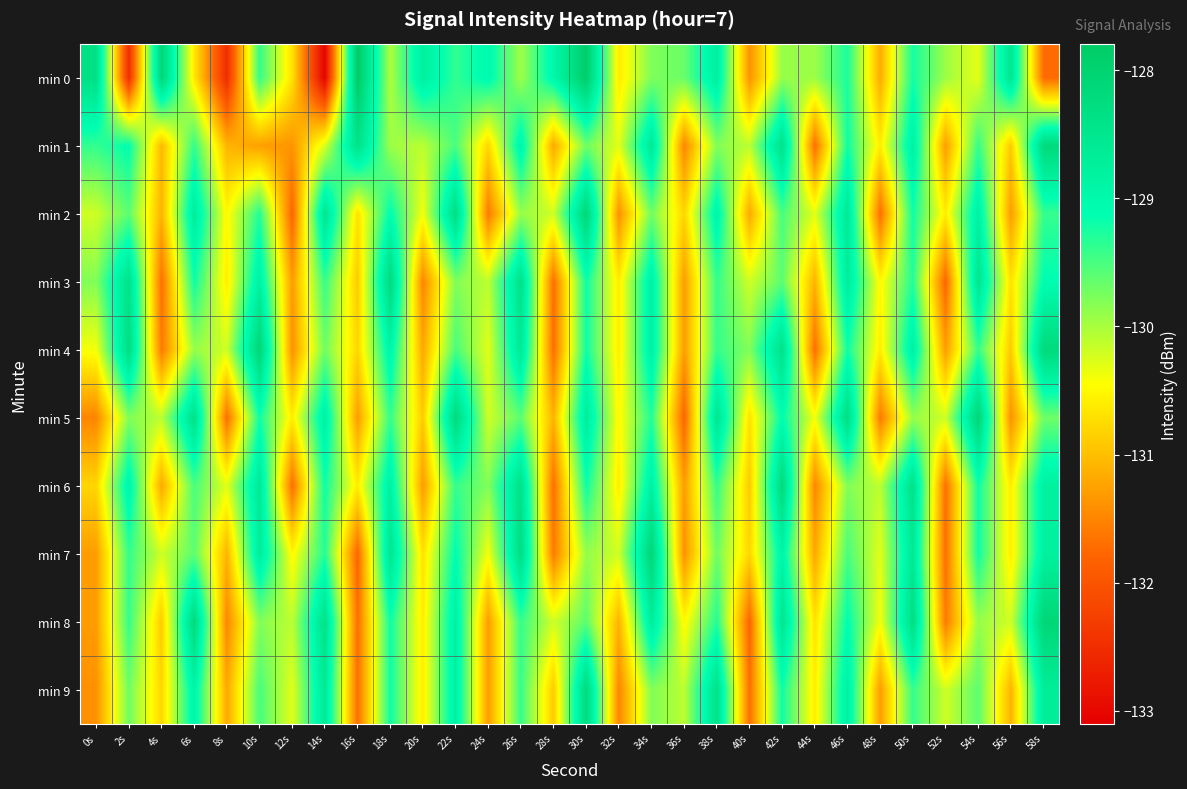

At 54s, list the series in order from smallest to largest.

min 0, min 8, min 9, min 1, min 4, min 6, min 7, min 2, min 3, min 5